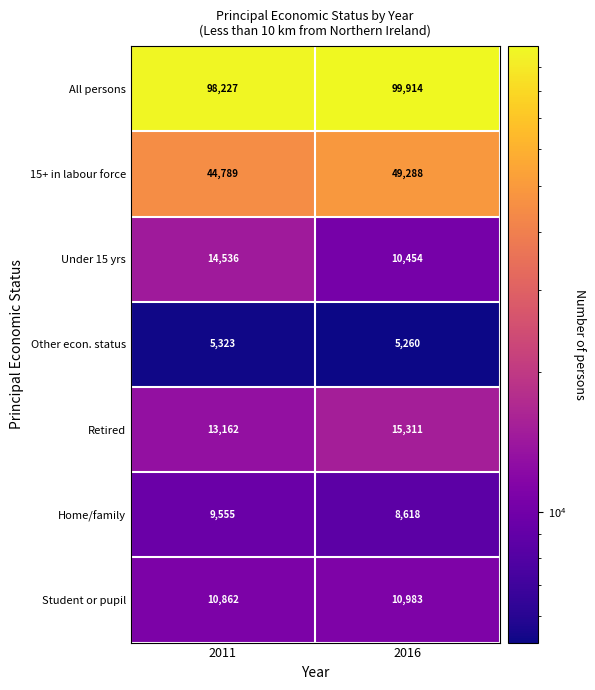

What is the average value of the Other econ. status series?

5292